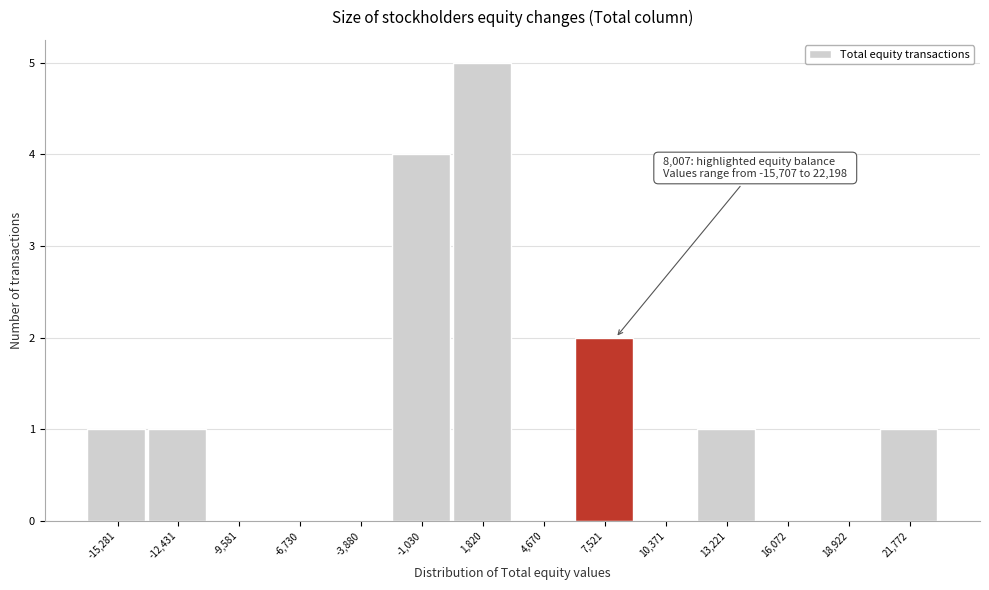

Over which range of the x-axis is the bar tallest?

500 to 3000